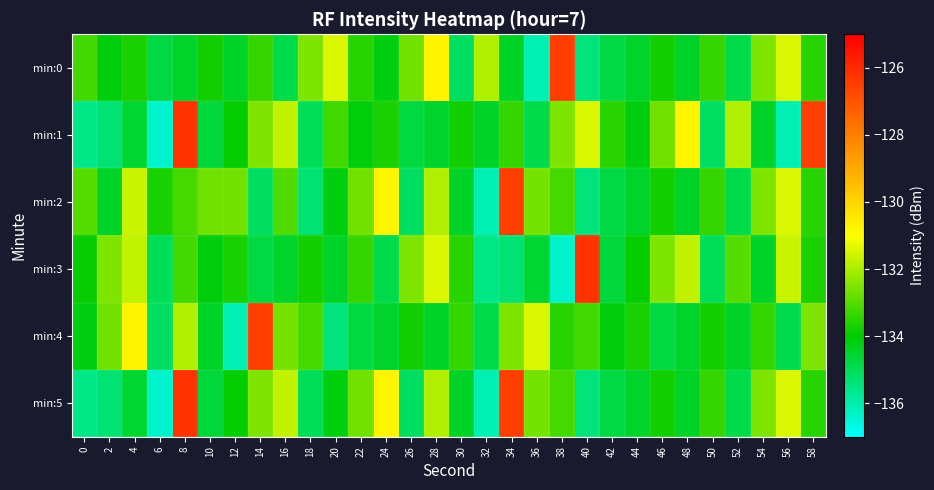

At which category does the chart reach its minimum across all series?

6